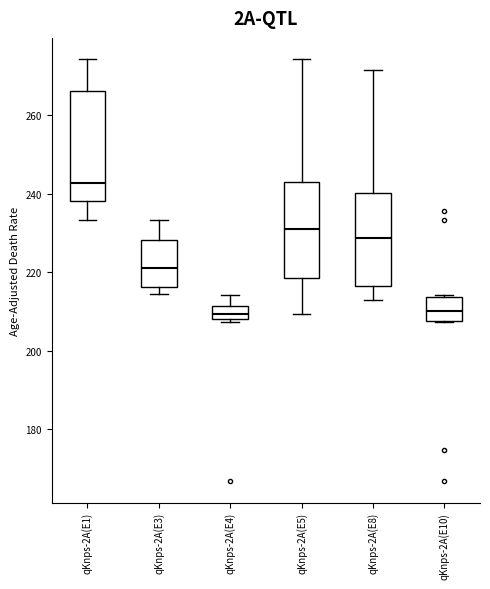

Reading left to right, transcribe this box plot: for each box, give where its median line is, the range the box spans, and where its two whiskers end, as read against the y-axis. The values are not printed on the chart, so give them approximately, as read against the axis.

qKnps-2A(E1): median 242, box 238 to 266, whiskers 234 to 274
qKnps-2A(E3): median 222, box 216 to 228, whiskers 214 to 234
qKnps-2A(E4): median 210, box 208 to 212, whiskers 208 (just below the box's lower edge) to 214
qKnps-2A(E5): median 232, box 218 to 244, whiskers 210 to 274
qKnps-2A(E8): median 228, box 216 to 240, whiskers 212 to 272
qKnps-2A(E10): median 210, box 208 to 214, whiskers 208 to 214 (just above the box's upper edge)